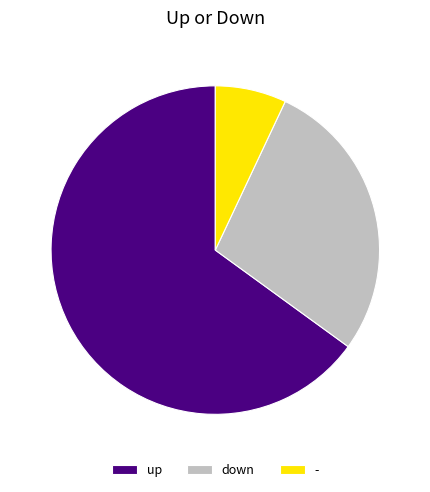

Combined, do down and - account for over 50%?

No